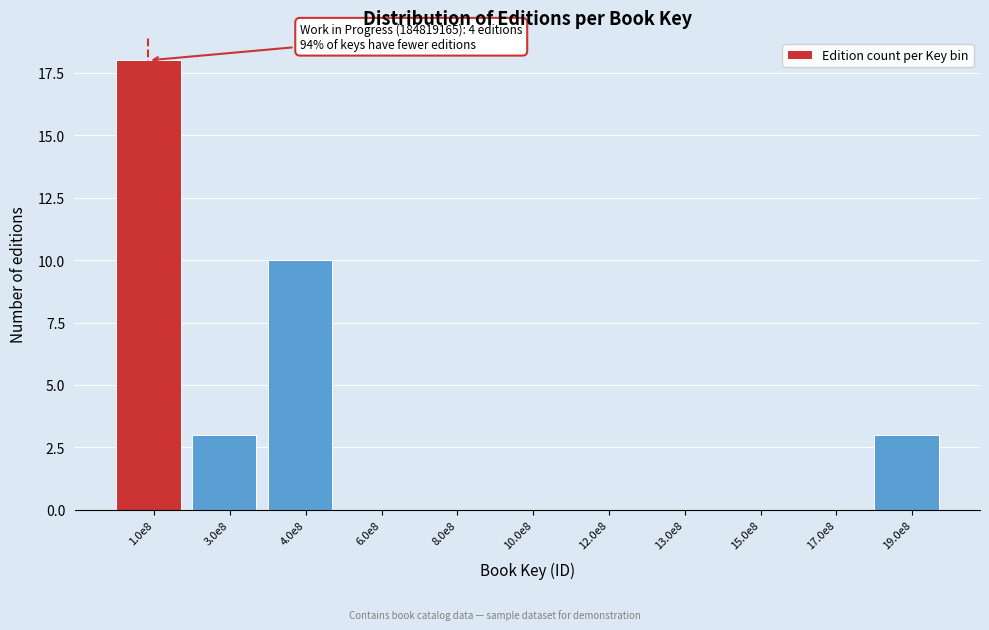

Reading left to right, list all the values displayed in this chart.

1.0e8=18	3.0e8=3	4.0e8=10	6.0e8=0	8.0e8=0	10.0e8=0	12.0e8=0	13.0e8=0	15.0e8=0	17.0e8=0	19.0e8=3